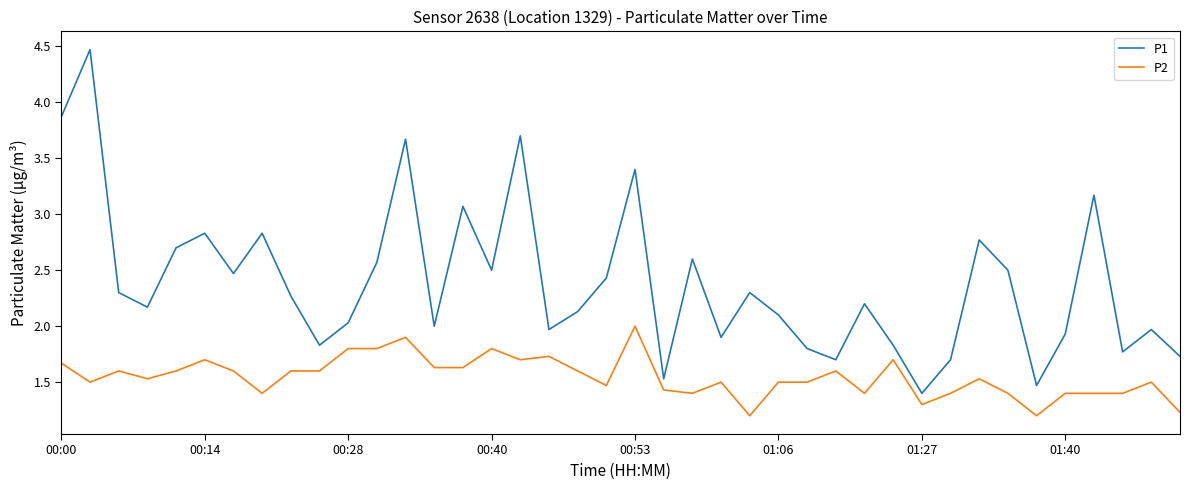

What is the difference between the maximum and minimum values in the P2 series?

0.8